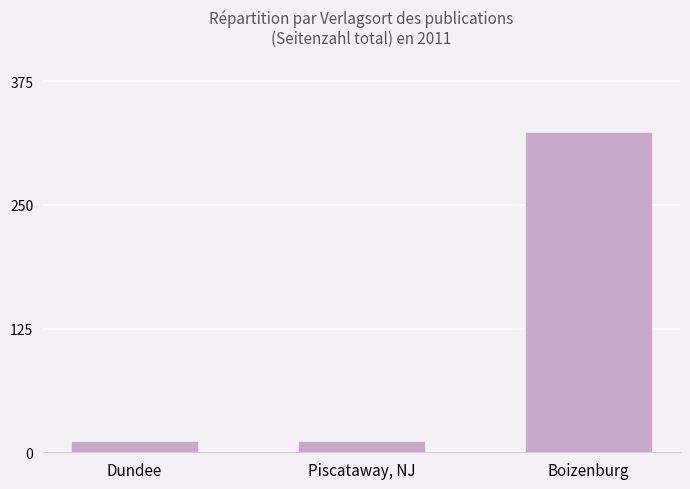

Which category has the highest value across all series?

Boizenburg